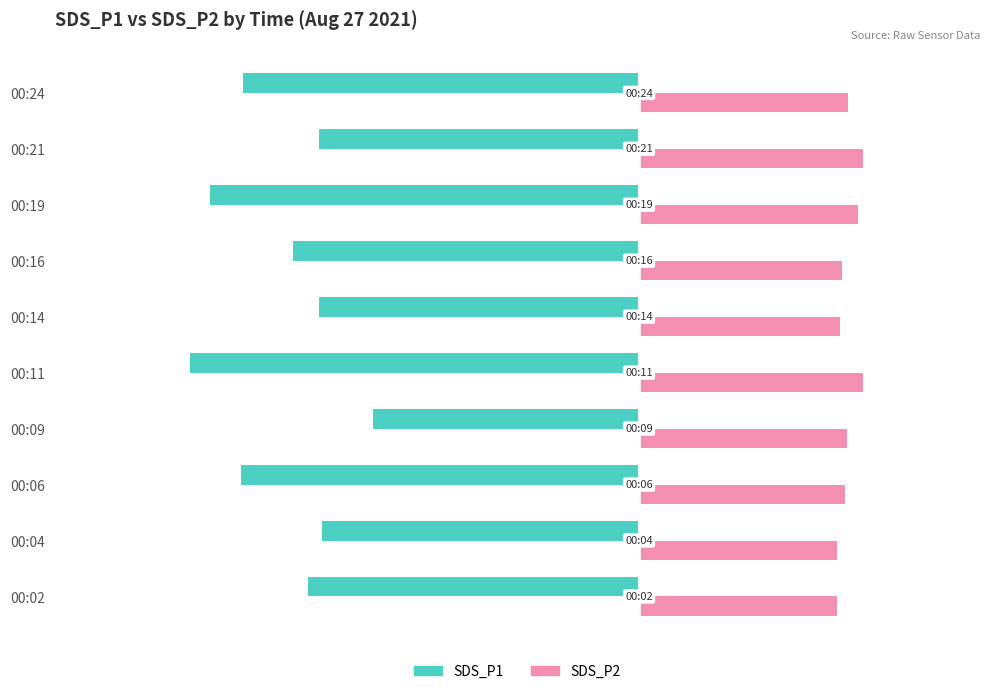

What is the total value across all series at 00:11?

-4.6